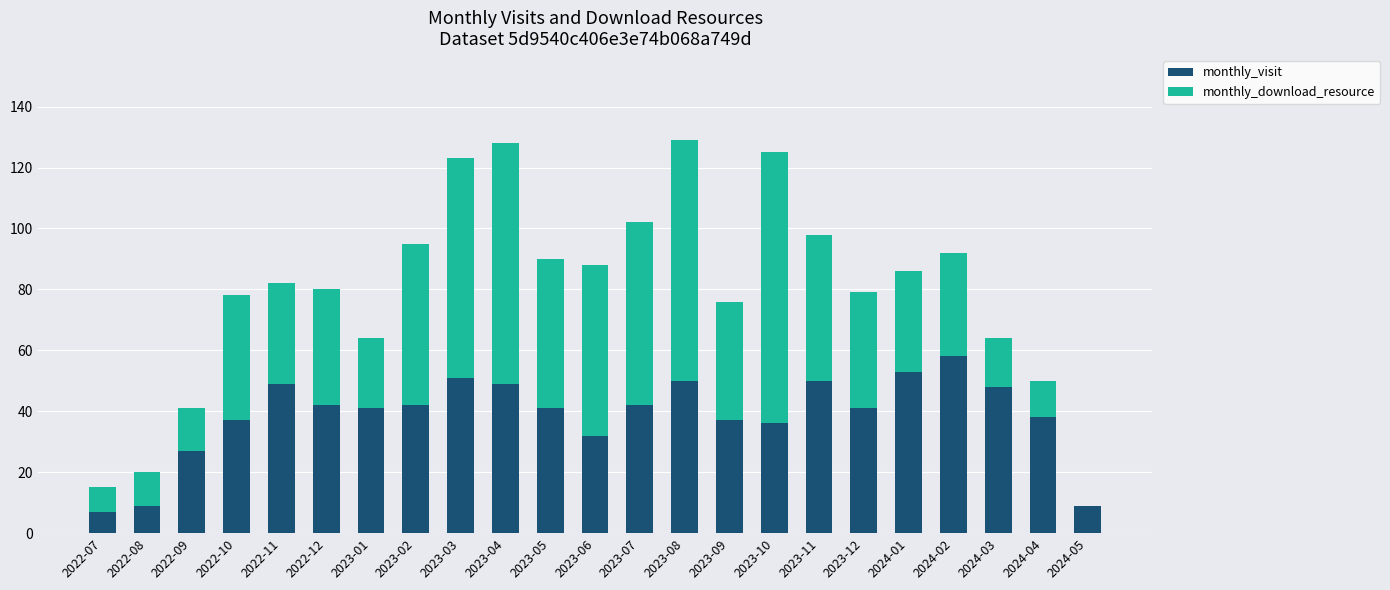

What is the difference between the monthly_visit values at 2022-11 and 2023-01?

8